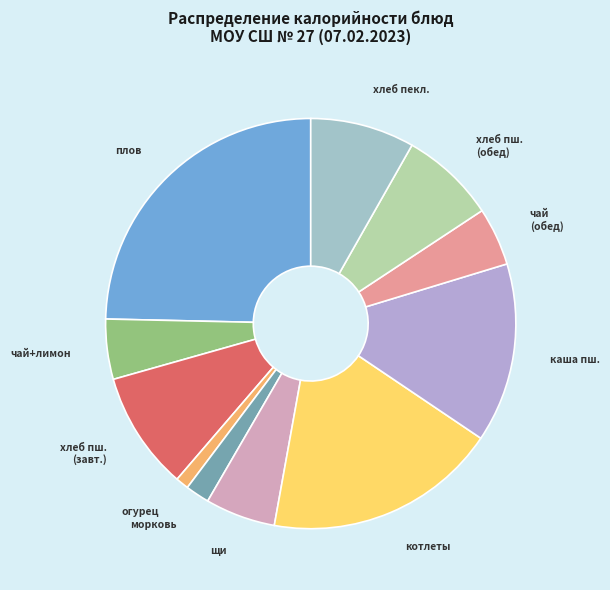

Count the number of slices in the pie.

11